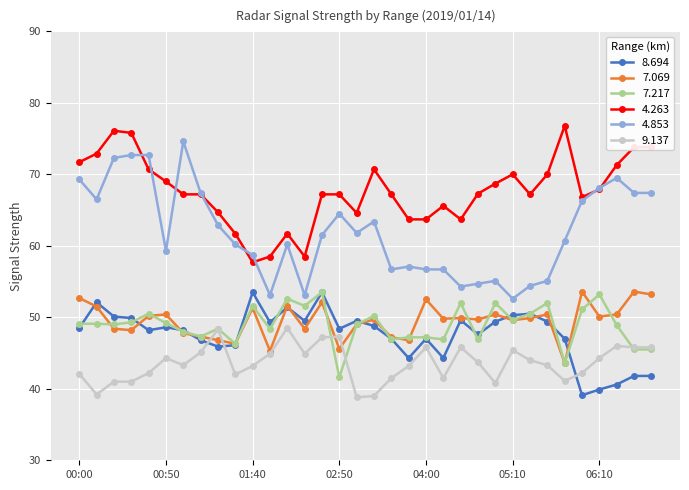

What are all the series names shown in the legend?

8.694, 7.069, 7.217, 4.263, 4.853, 9.137